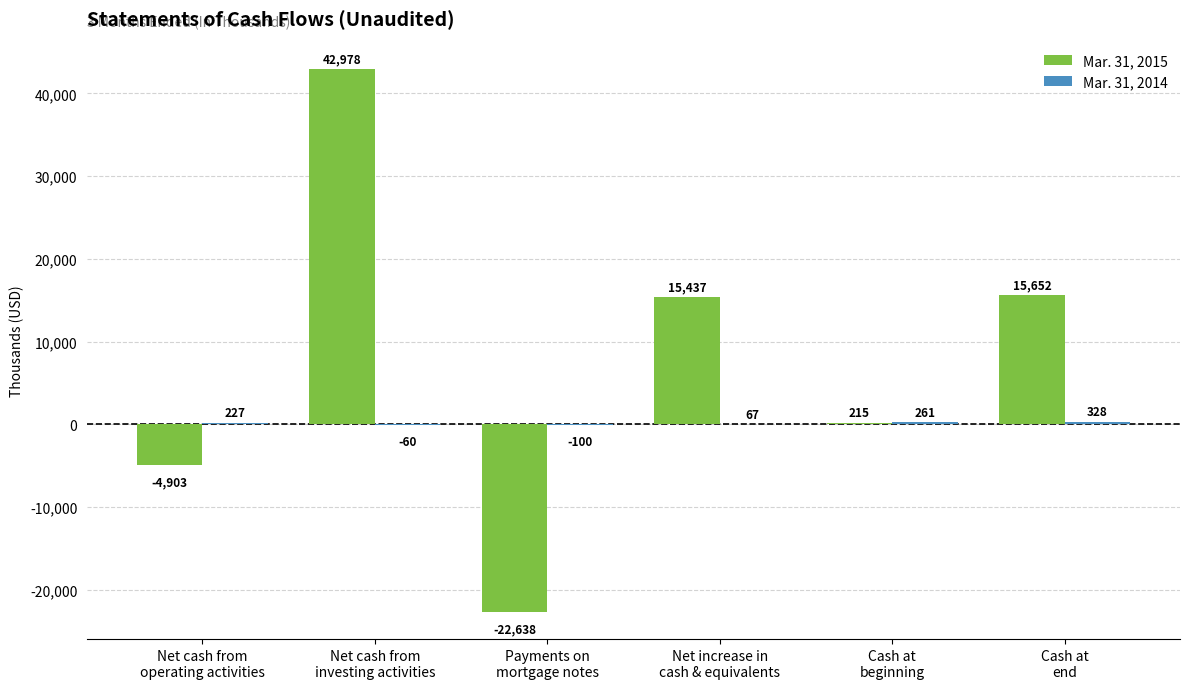

What is the maximum value shown in the chart?

42978